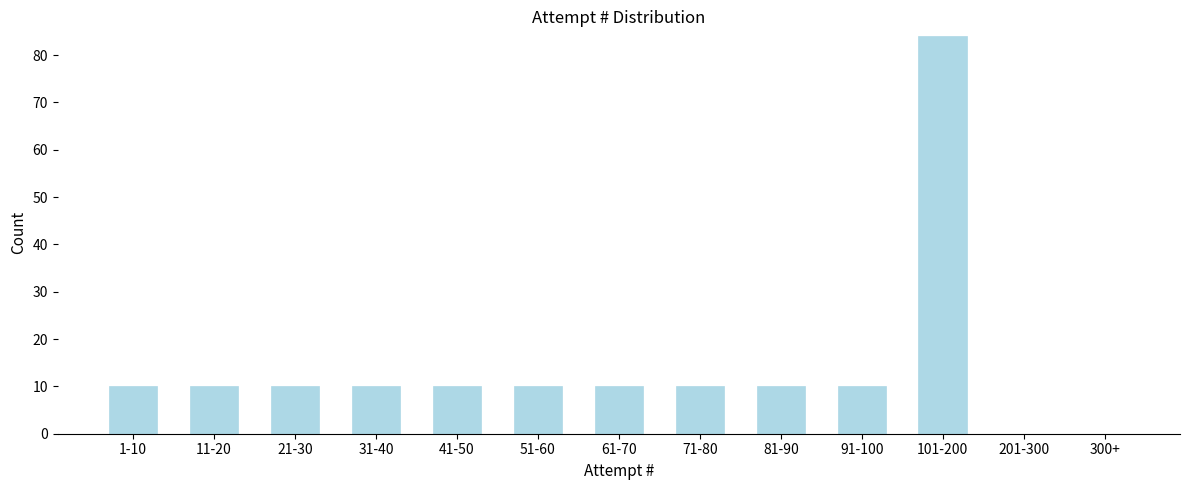

Reading left to right, extract all data points from this chart.

1-10=10	11-20=10	21-30=10	31-40=10	41-50=10	51-60=10	61-70=10	71-80=10	81-90=10	91-100=10	101-200=84	201-300=0	300+=0